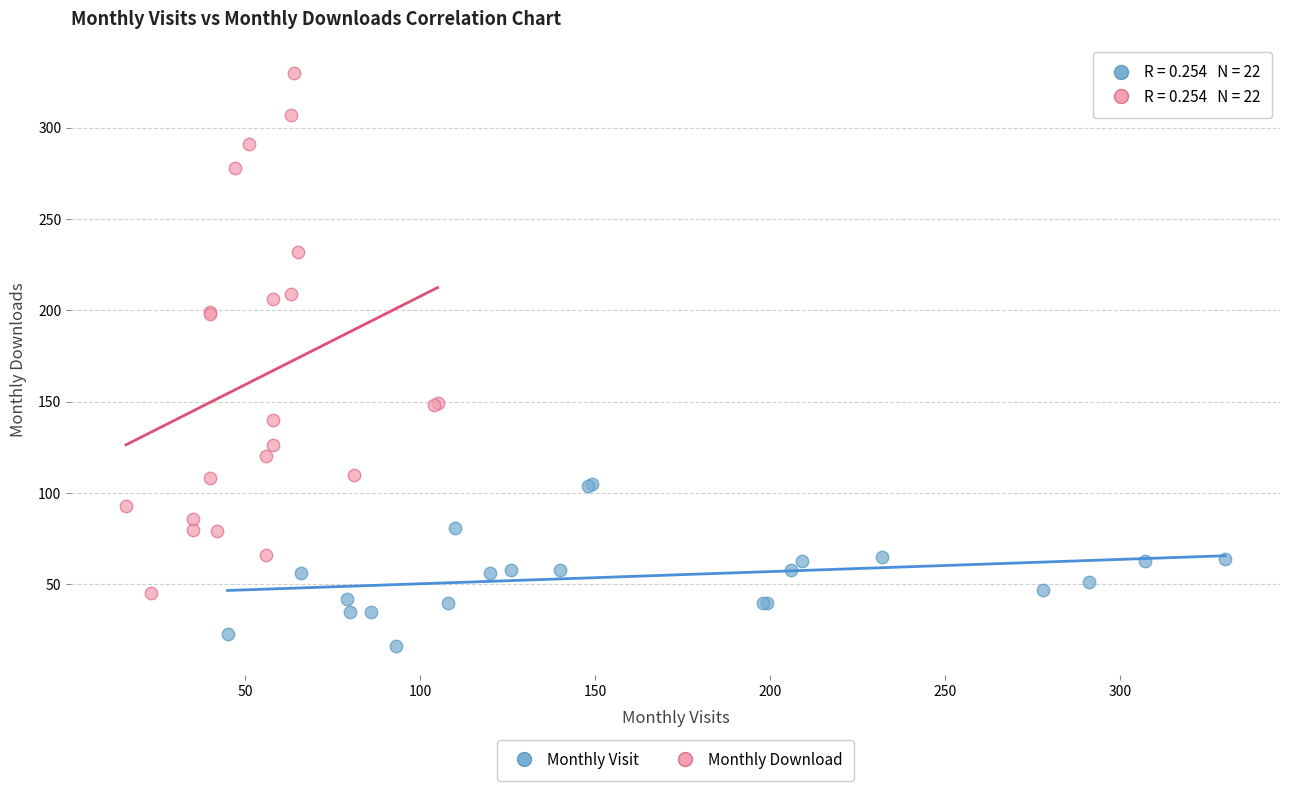

Which series reaches the minimum Y coordinate?

Monthly Visit